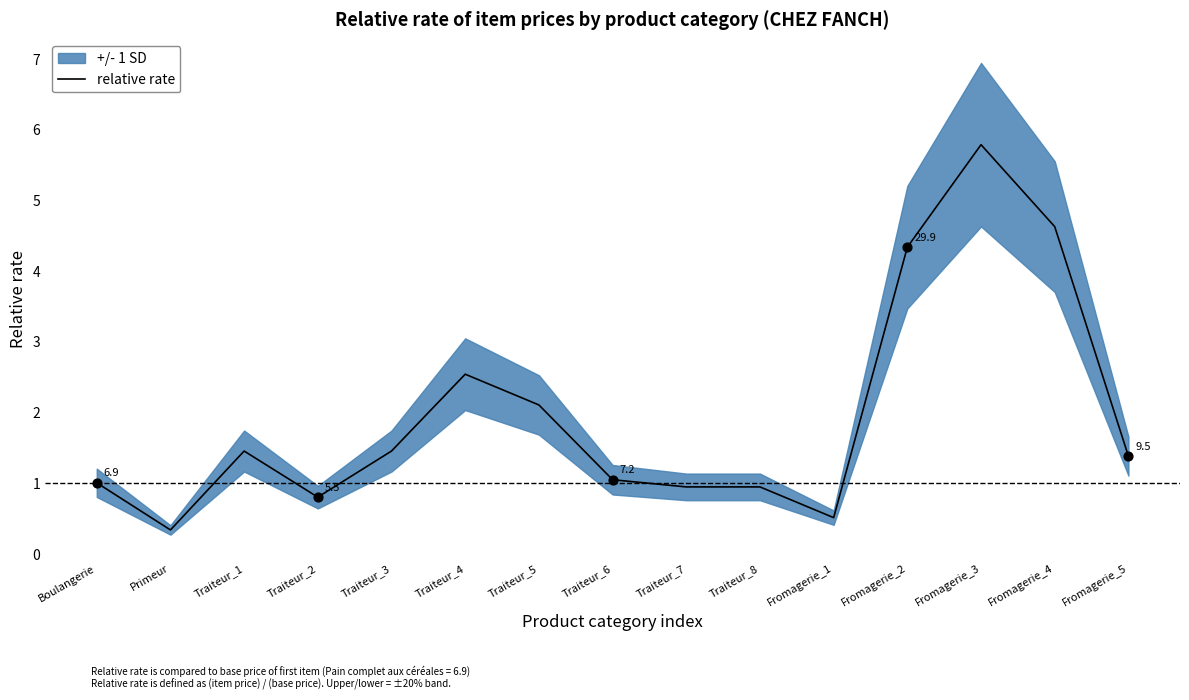

Which has a higher value, Traiteur_7 or Primeur?

Traiteur_7